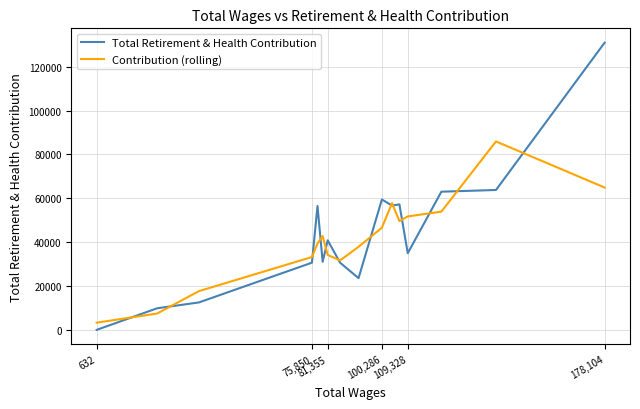

What is the highest value of the Total Retirement & Health Contribution series?

130934.0